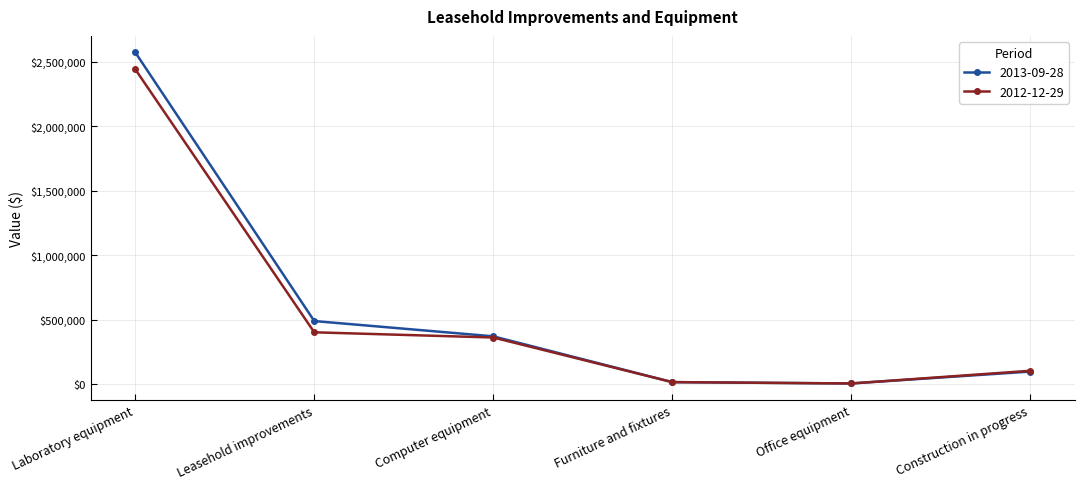

Between Laboratory equipment and Construction in progress, which series saw the biggest shift?

2013-09-28